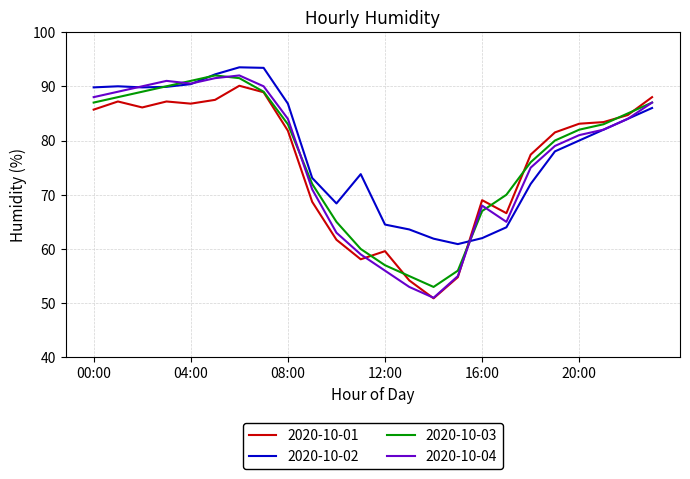

What is the smallest value displayed?

50.9